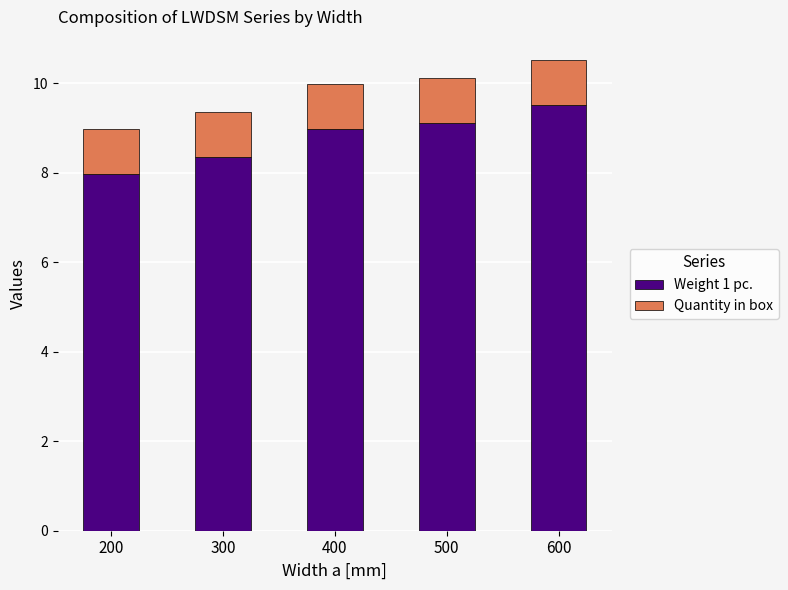

What is the sum of all Weight 1 pc. values?

43.9